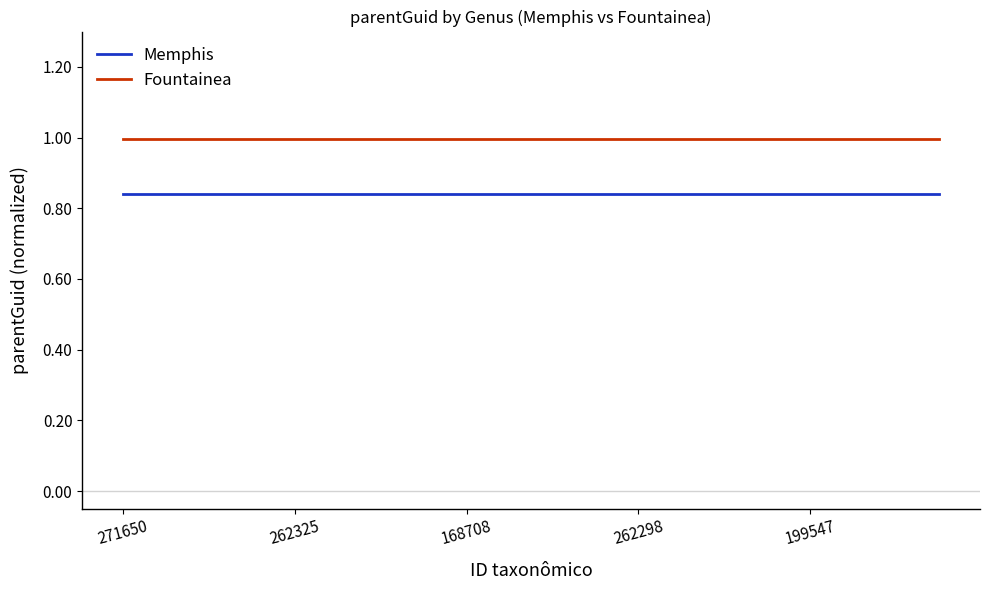

What is the greatest value displayed?

1.0